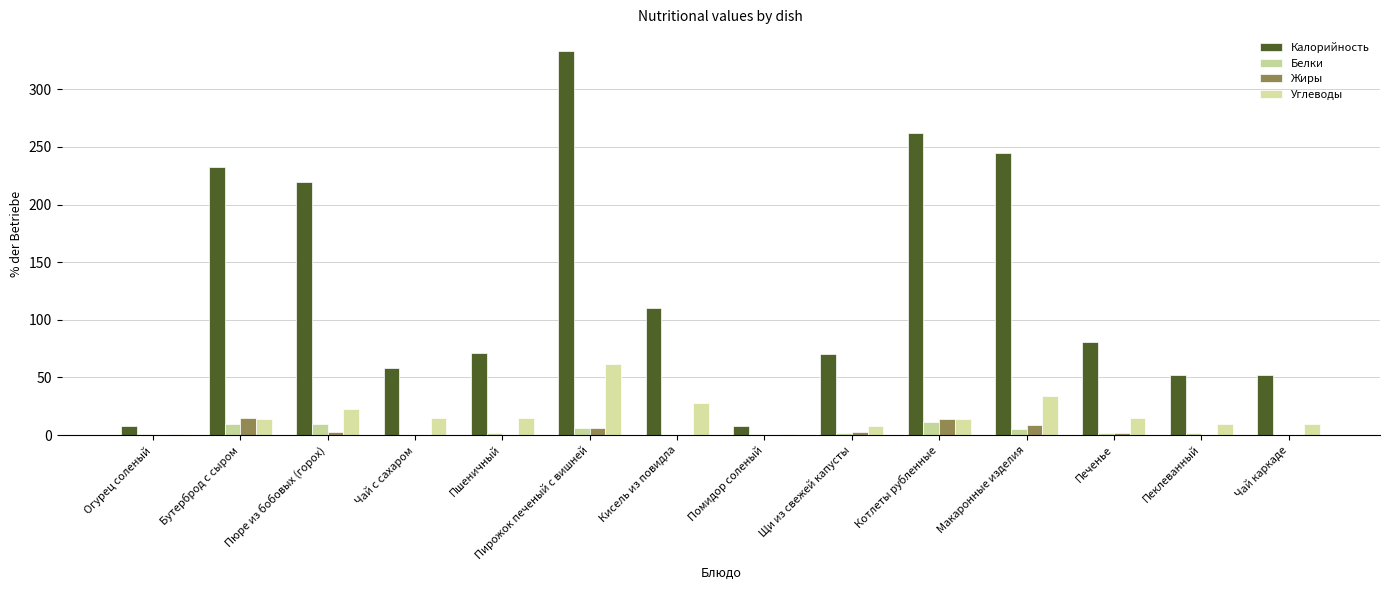

How many data points does each series have?

14